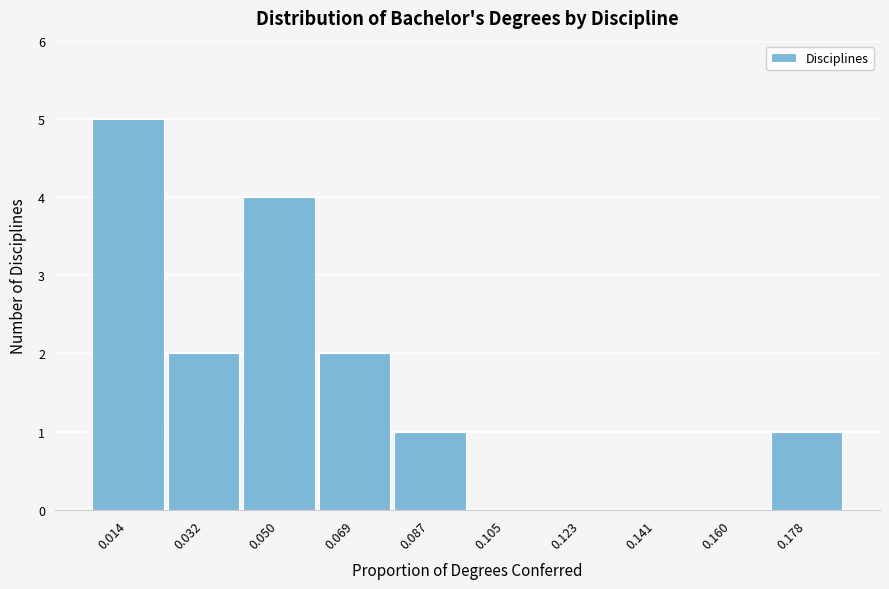

Over which range of the x-axis is the bar tallest?

0.006 to 0.024